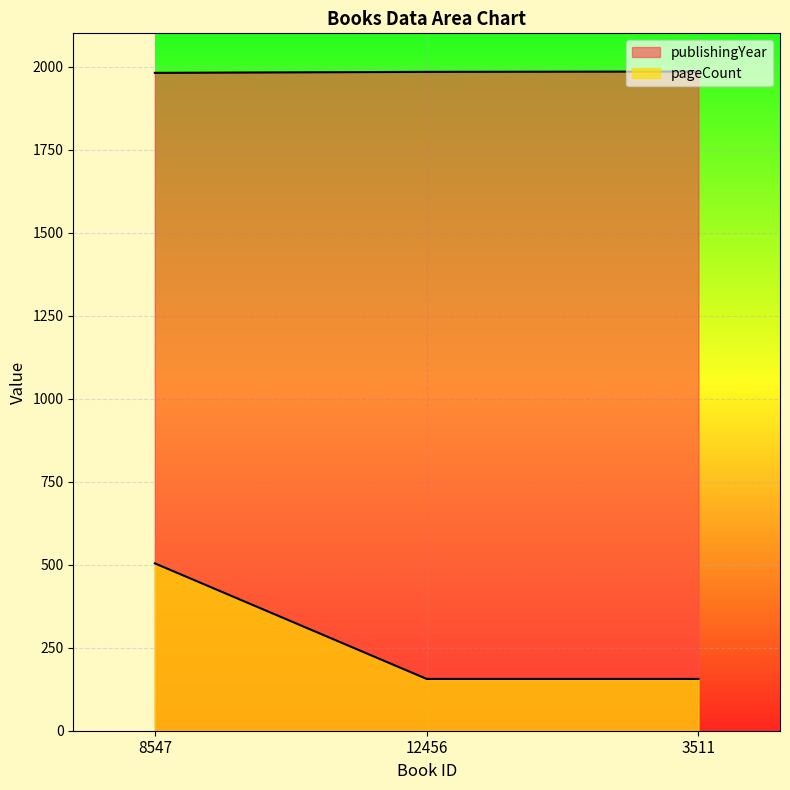

List the series in order of their peak value, lowest first.

pageCount, publishingYear